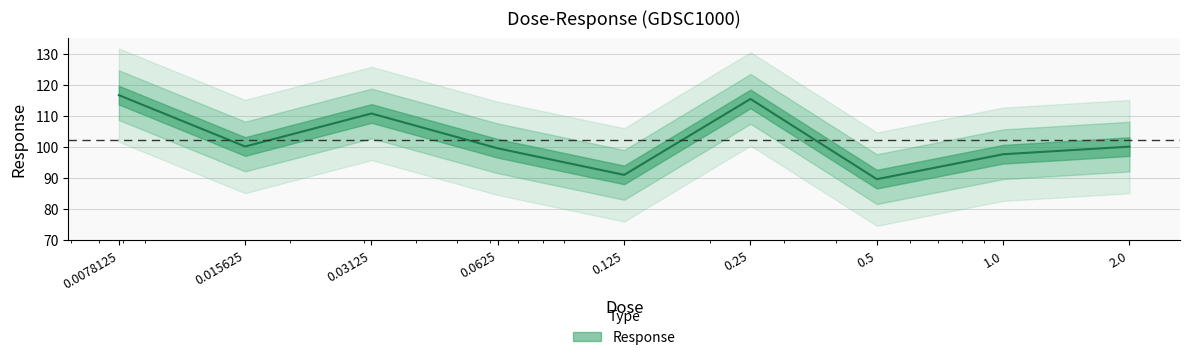

Approximately how many times larger is the value at 0.25 compared to 0.0625?

1.2